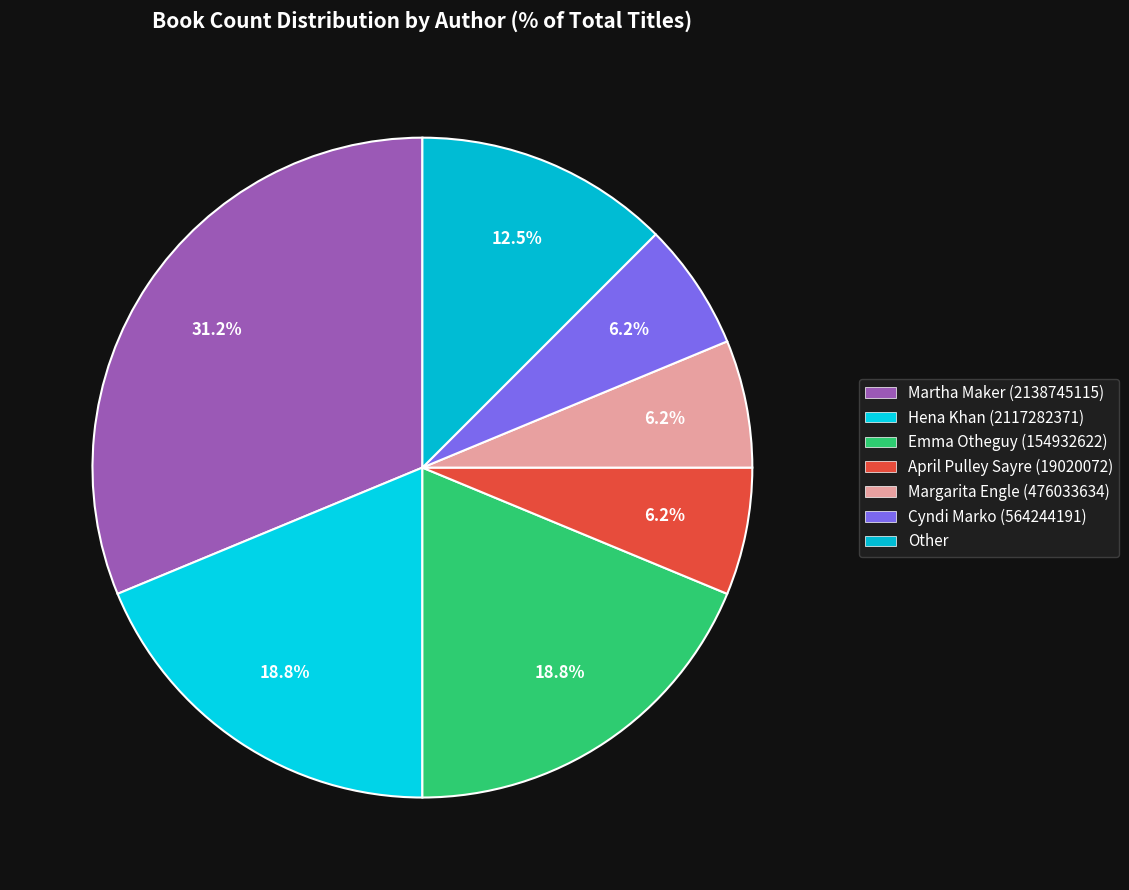

Between Other and Emma Otheguy (154932622), which is larger?

Emma Otheguy (154932622)